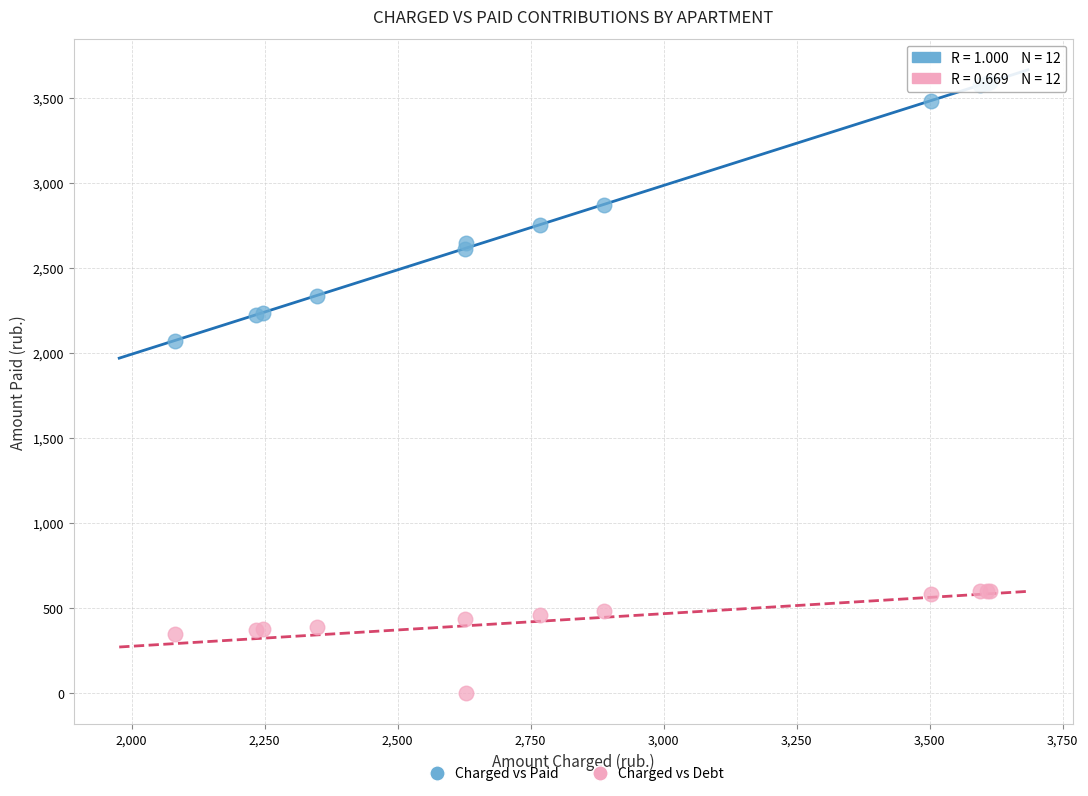

What are all the series names shown in the legend?

Charged vs Paid, Charged vs Debt